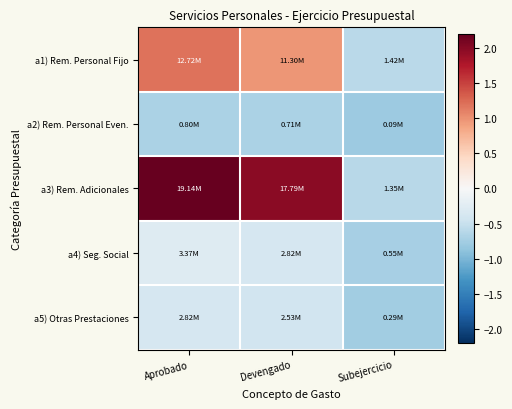

Reading left to right, list all the values displayed in this chart.

a1) Rem. Personal Fijo: Aprobado=1.2	Devengado=1.0	Subejercicio=-0.6
a2) Rem. Personal Even.: Aprobado=-0.7	Devengado=-0.7	Subejercicio=-0.8
a3) Rem. Adicionales: Aprobado=2.2	Devengado=2.0	Subejercicio=-0.6
a4) Seg. Social: Aprobado=-0.3	Devengado=-0.4	Subejercicio=-0.7
a5) Otras Prestaciones: Aprobado=-0.4	Devengado=-0.4	Subejercicio=-0.8